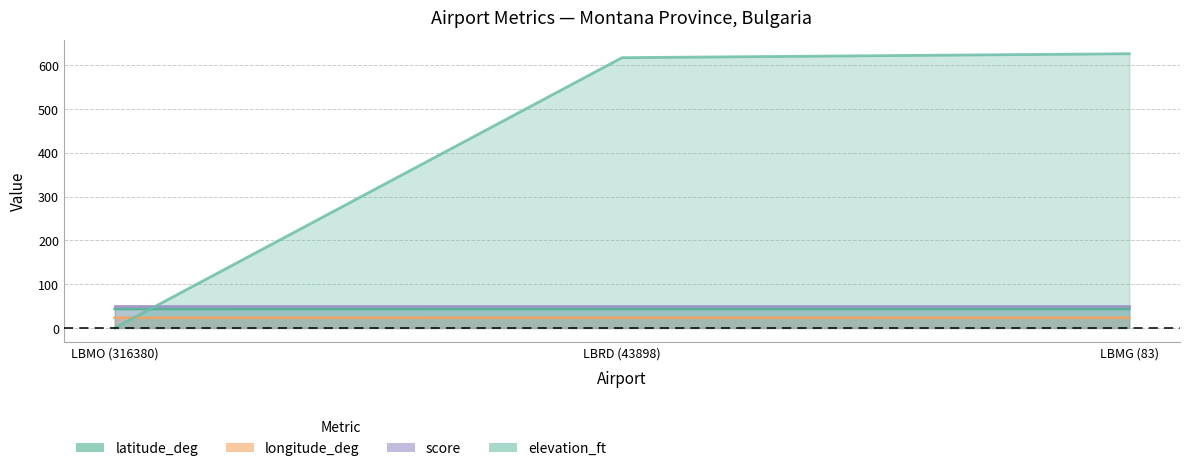

Which series changed the most between LBMO (316380) and LBMG (83)?

elevation_ft